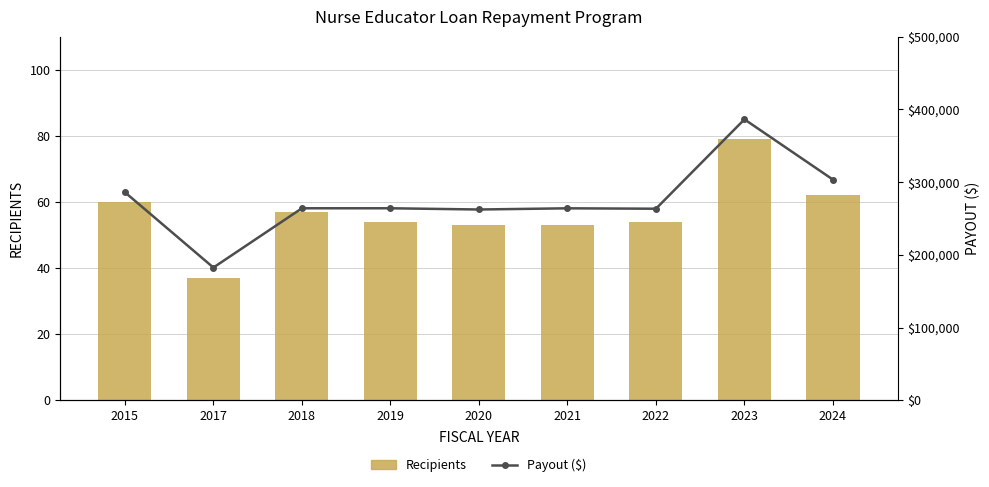

At 2023, list the series in order from smallest to largest.

Recipients, Payout ($)